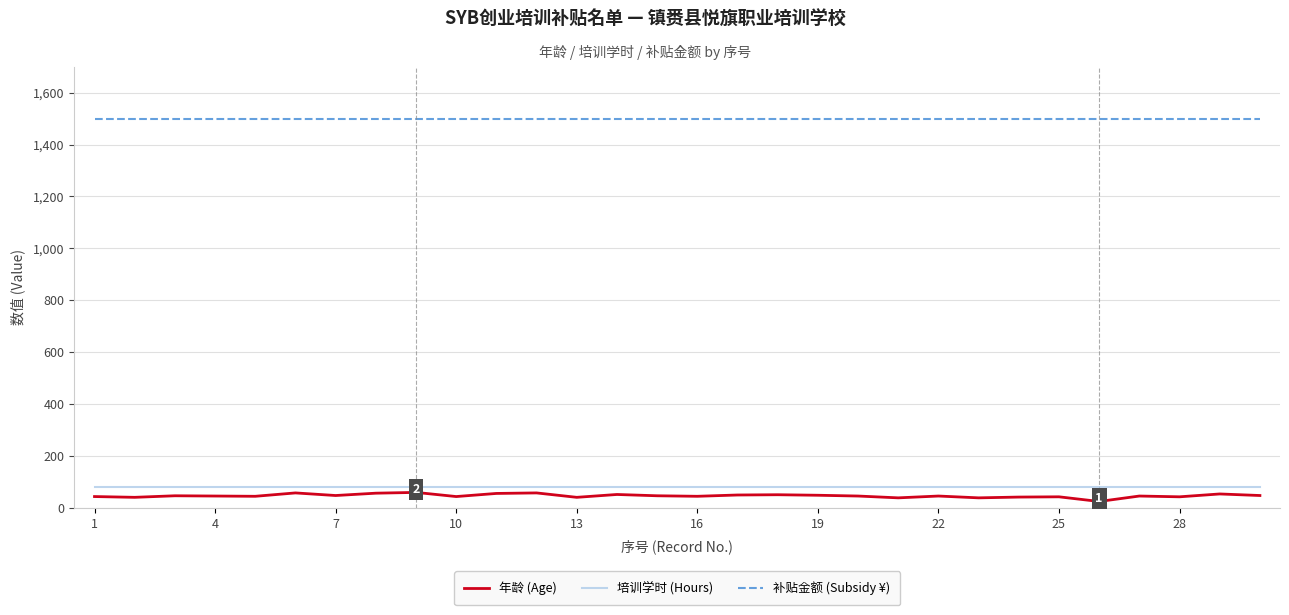

What is the maximum value shown in the chart?

1500